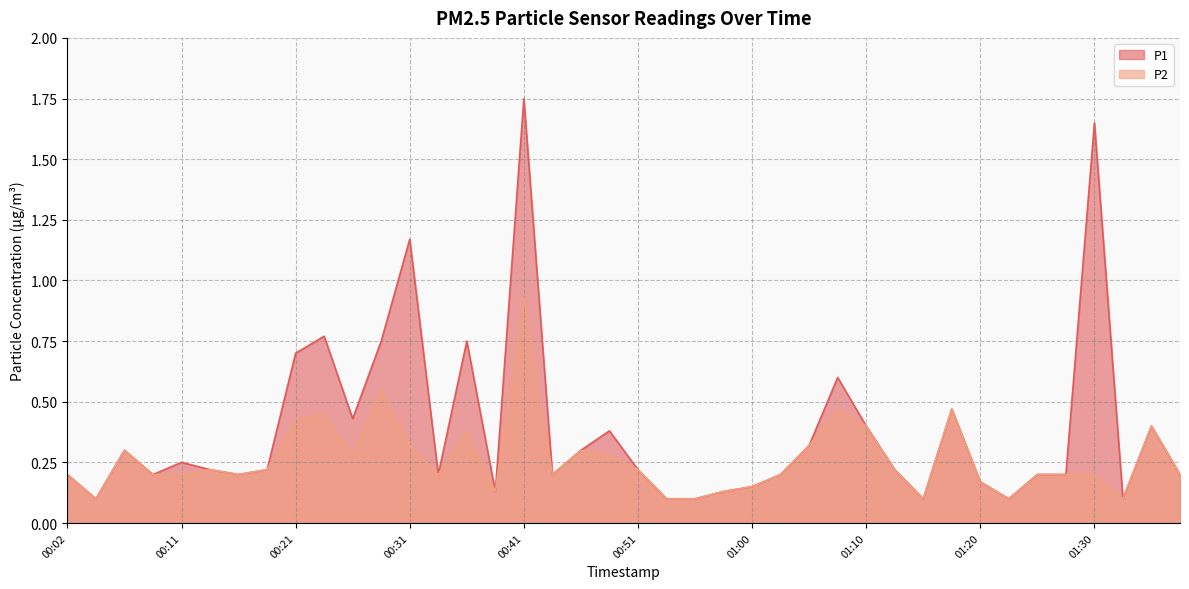

List the labels in order of P2 value, smallest first.

00:04, 00:53, 00:55, 01:15, 01:22, 01:32, 00:38, 00:58, 01:00, 01:20, 00:02, 00:09, 00:11, 00:16, 00:33, 00:43, 01:03, 01:25, 01:27, 01:30, 01:37, 00:14, 00:19, 00:51, 01:13, 00:26, 00:48, 00:06, 00:46, 00:31, 01:05, 00:36, 01:10, 01:34, 00:21, 00:23, 01:08, 01:17, 00:28, 00:41